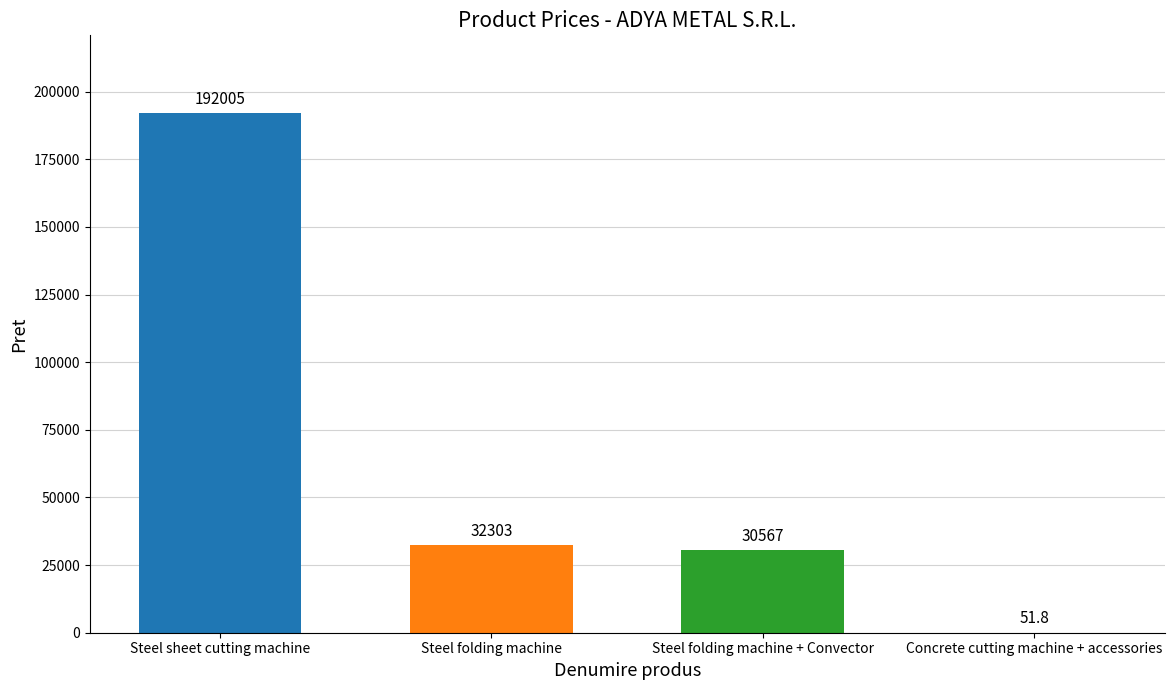

What is the maximum value shown in the chart?

192005.0